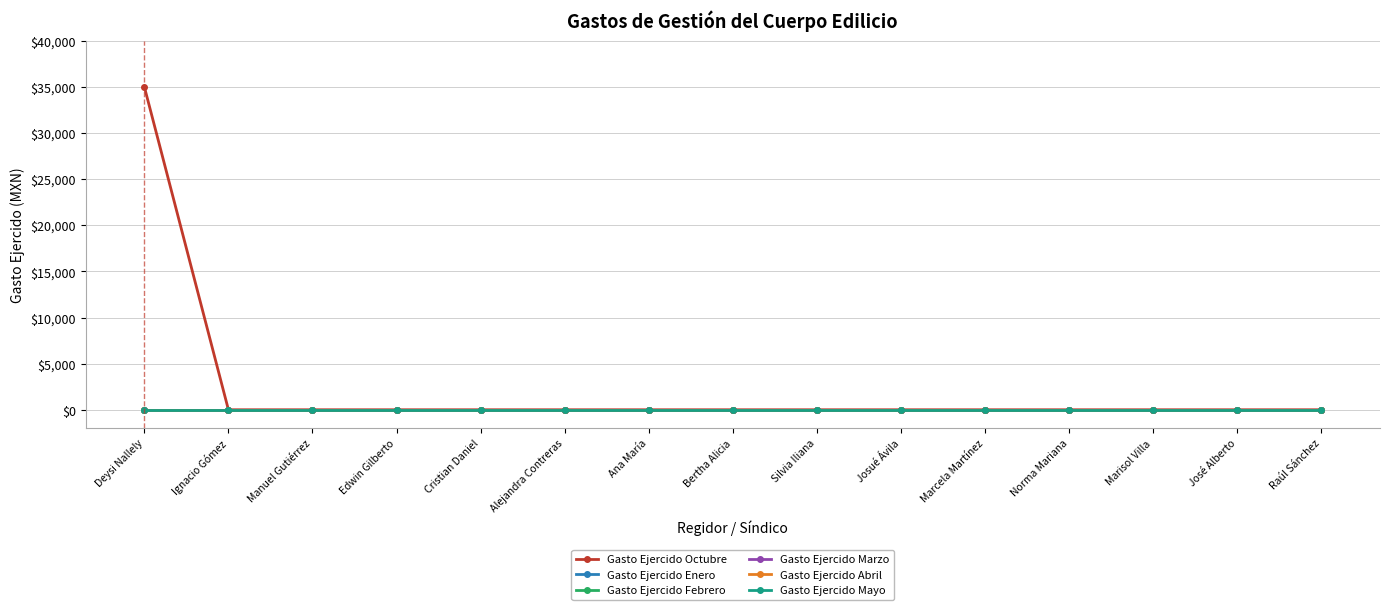

Is it true that Gasto Ejercido Enero equals 0 at Alejandra Contreras?

True